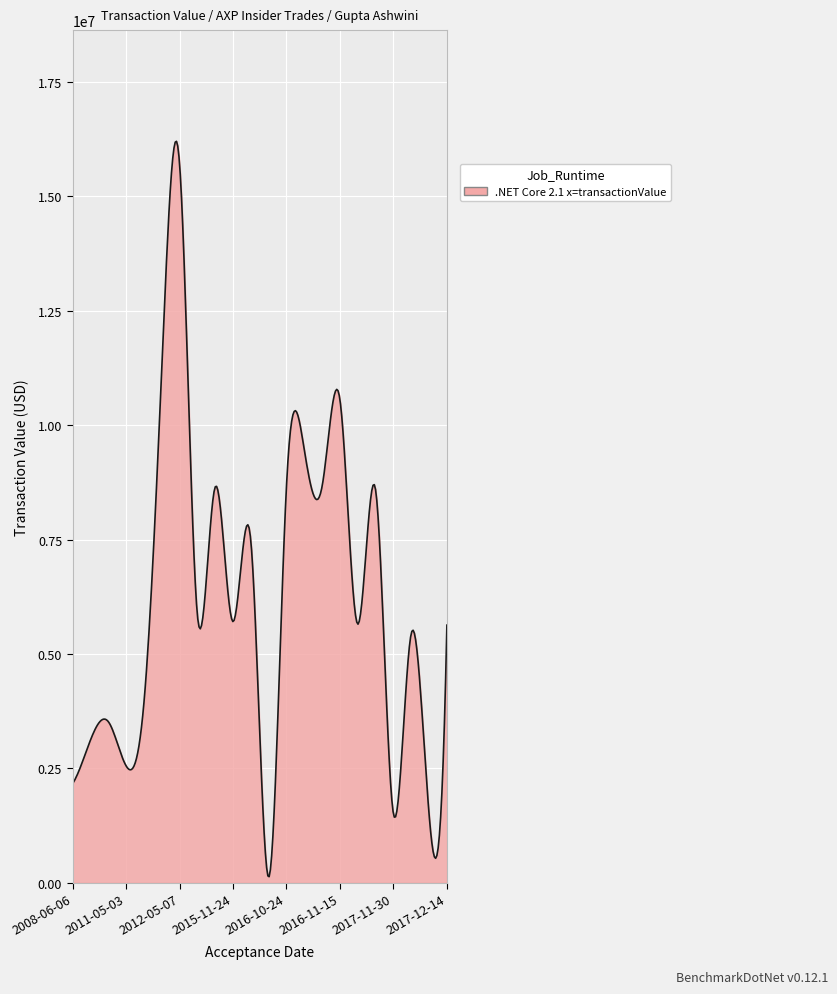

Does the chart display data point markers on the line(s)?

No